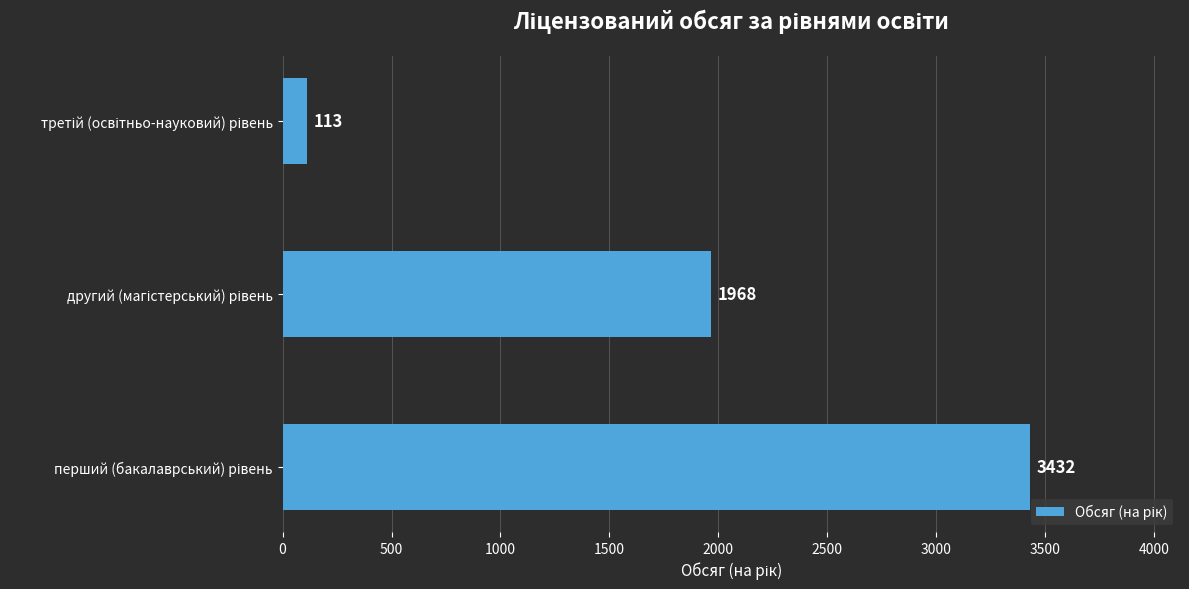

What is the difference between the maximum and minimum values?

3319